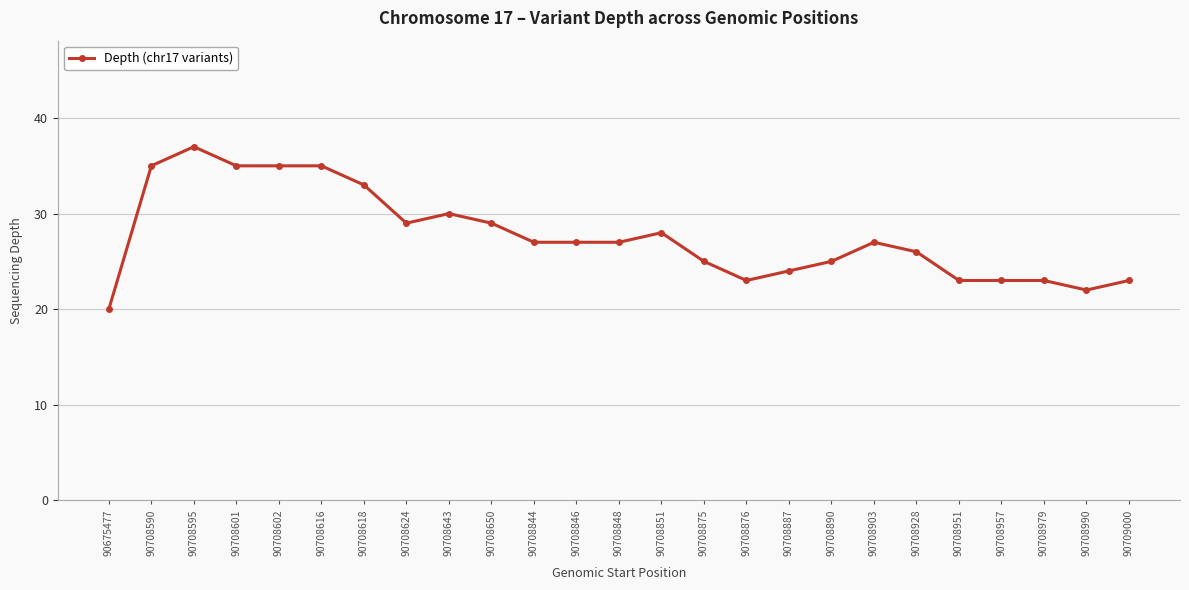

Is this an area chart (filled region under the line)?

No